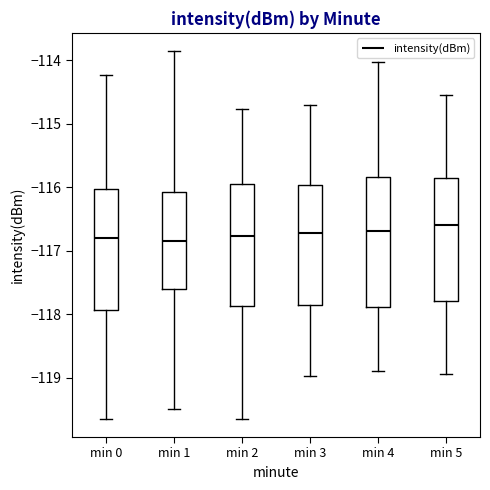

Where does the upper whisker of the box for min 4 end on the y-axis? The values are not printed on the chart, so give them approximately, as read against the axis.

-114.0